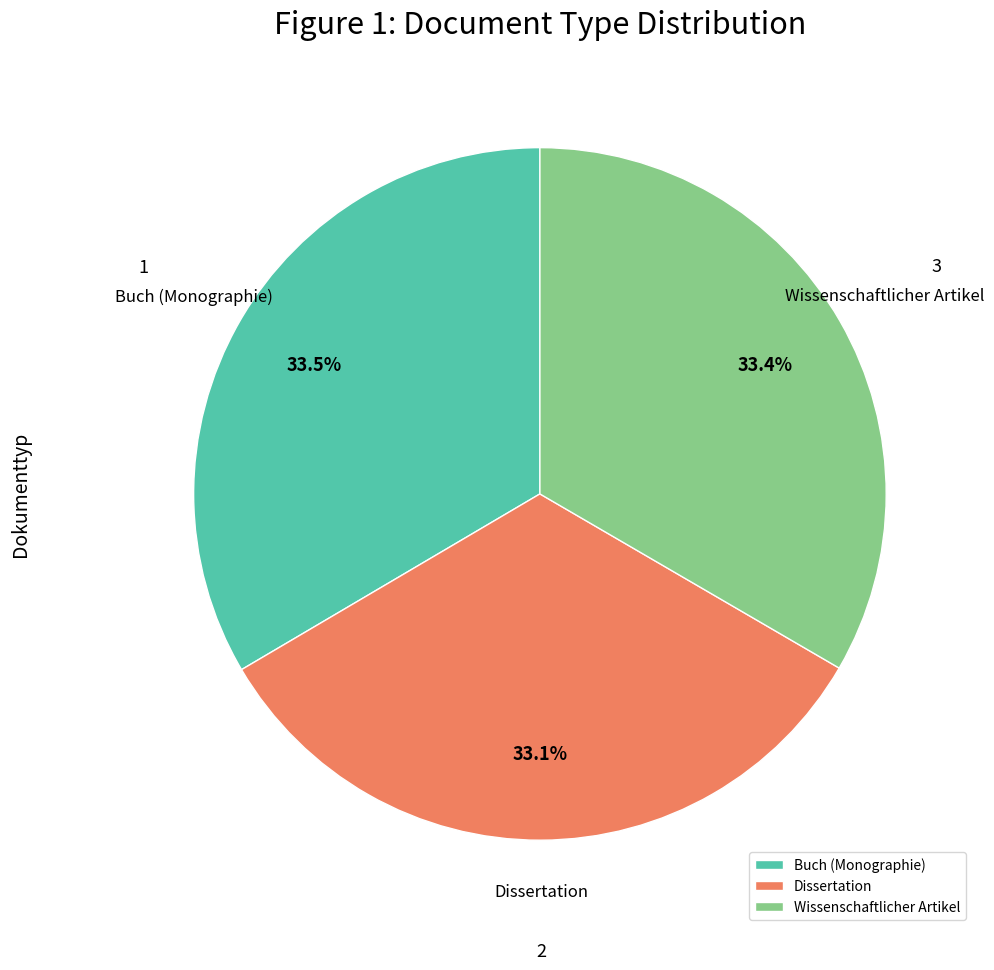

What portion of the pie excludes Wissenschaftlicher Artikel?

66.6%